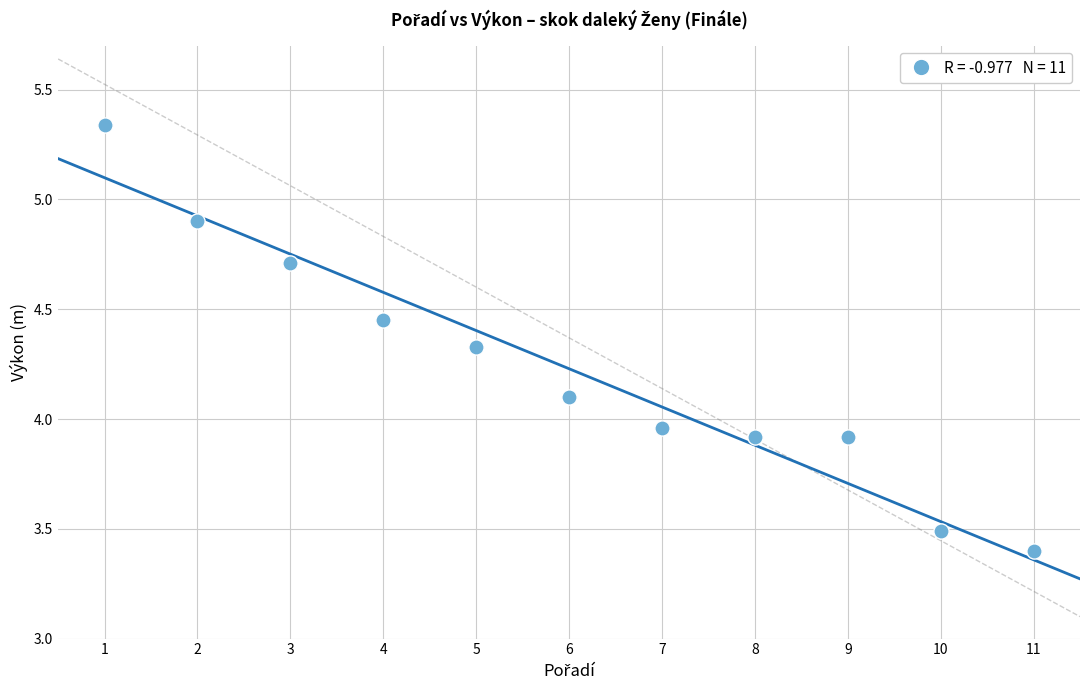

What is the average X value?

6.0